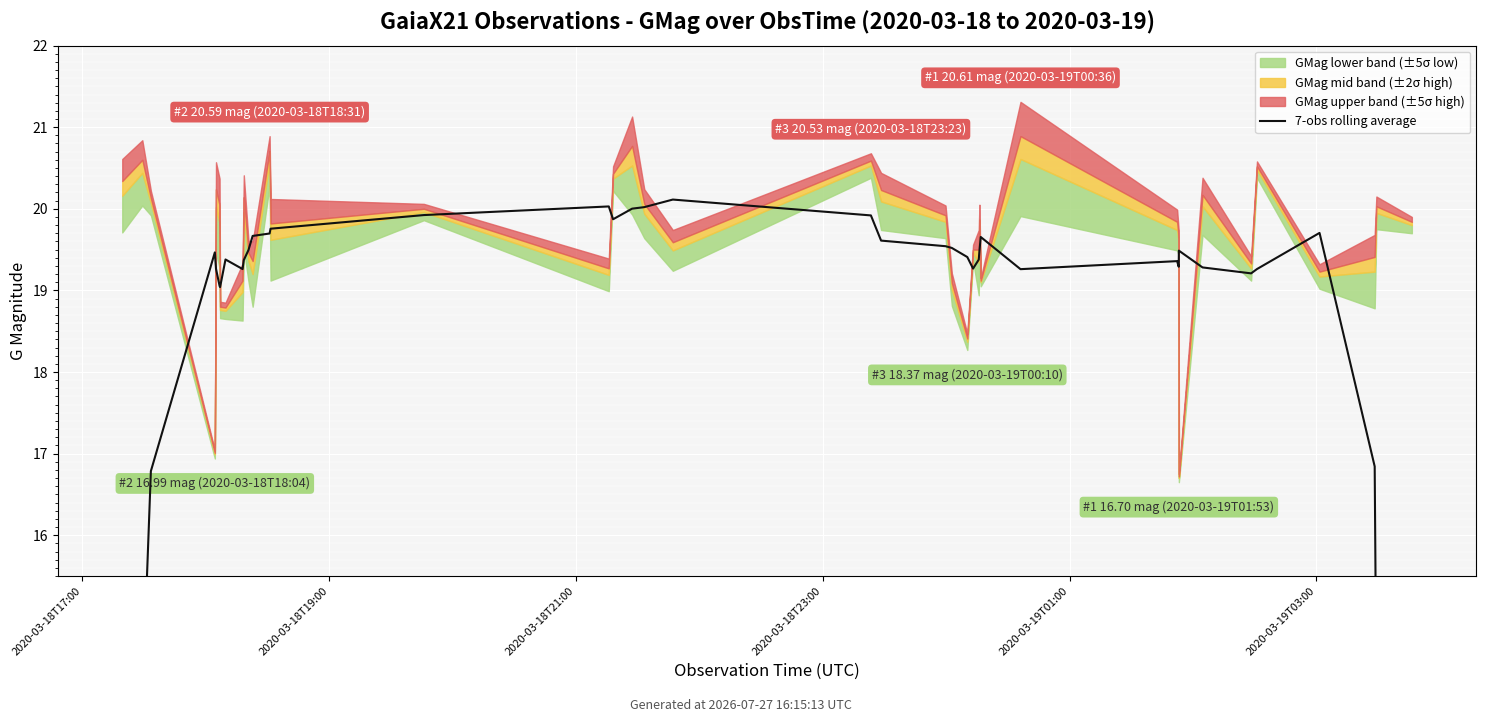

How many lines are shown in the chart?

1